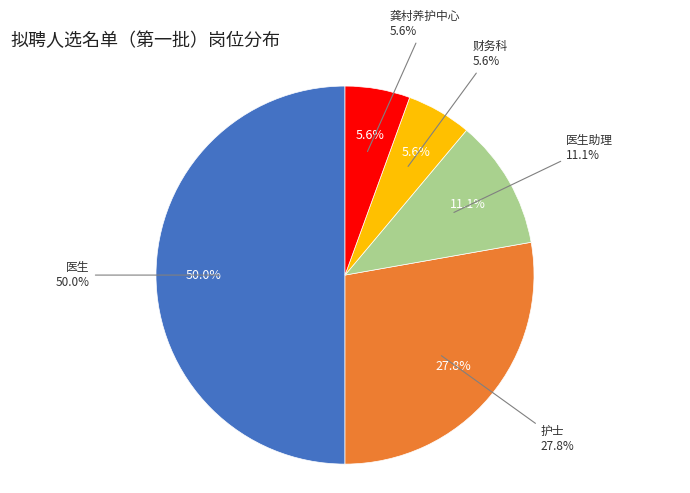

How many segments does this pie chart have?

5